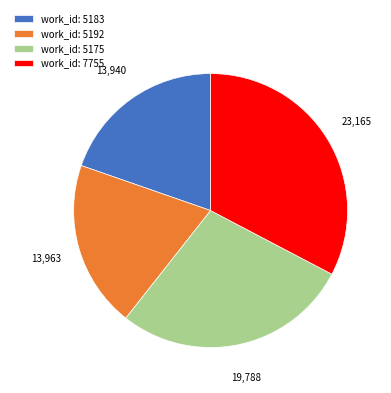

Which category has the biggest portion of the pie?

work_id: 7755